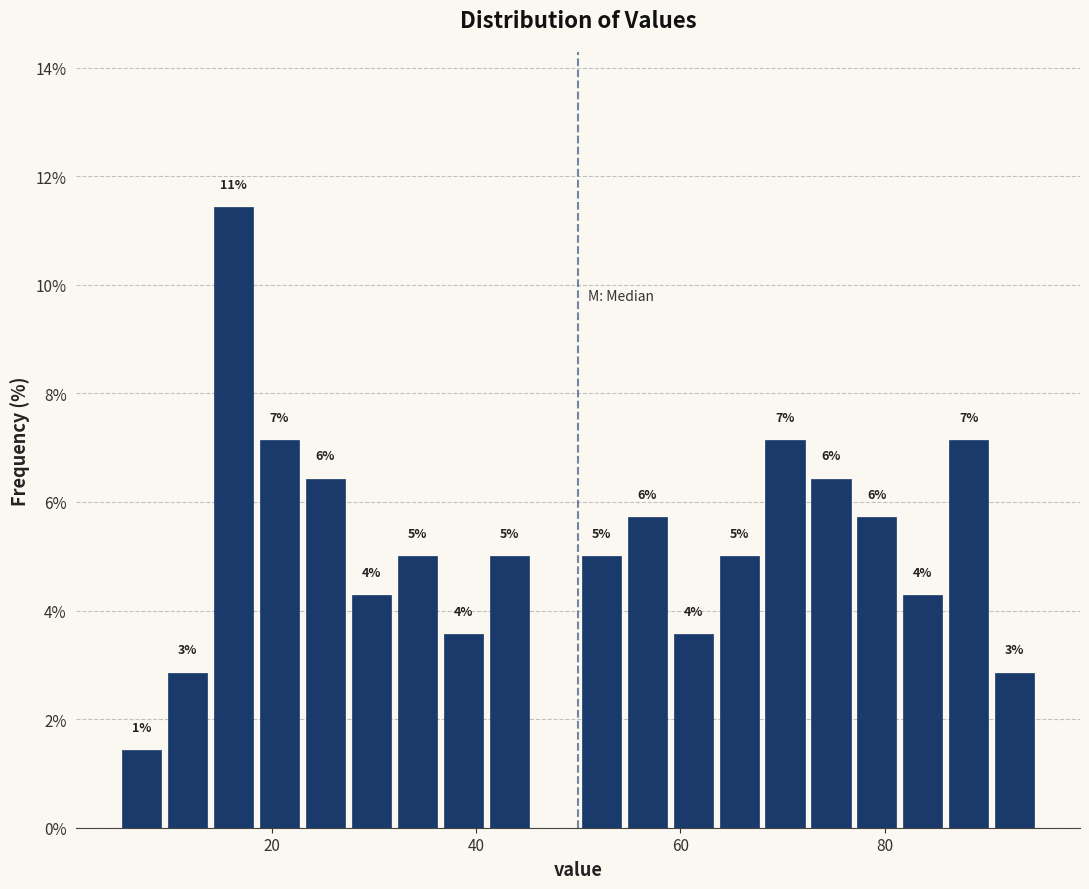

Around what value on the x-axis is the tallest bar? Give the approximate position of its centre, as read against the axis.

16